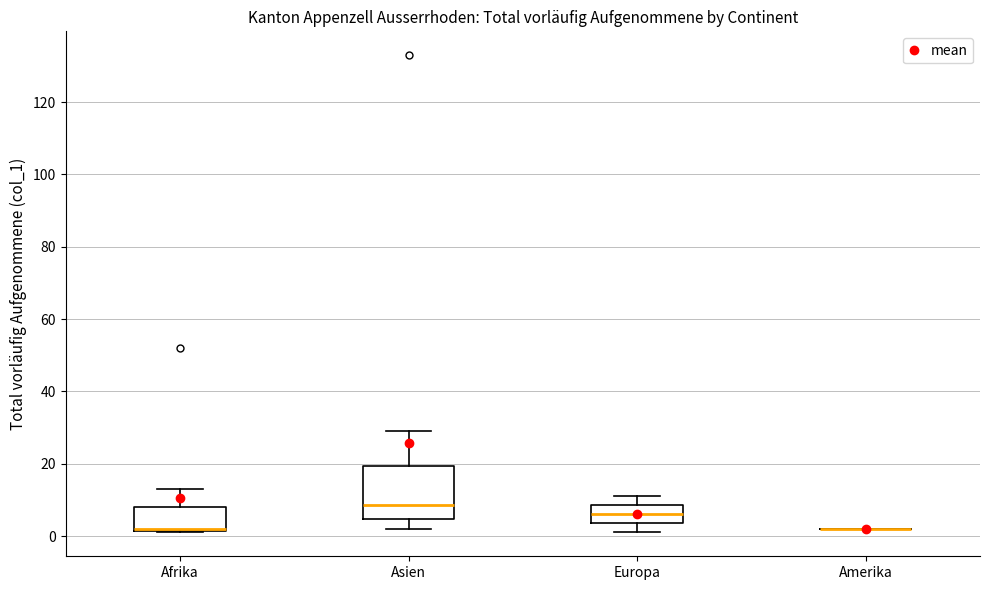

Reading left to right, transcribe this box plot: for each box, give where its median line is, the range the box spans, and where its two whiskers end, as read against the y-axis. The values are not printed on the chart, so give them approximately, as read against the axis.

Afrika: median 2 (drawn on the box's lower edge), box 2 to 8, whiskers 2 to 14
Asien: median 8, box 4 to 20, whiskers 2 to 30
Europa: median 6, box 4 to 8, whiskers 2 to 12
Amerika: box collapsed to a line at 2, whiskers 2 to 2